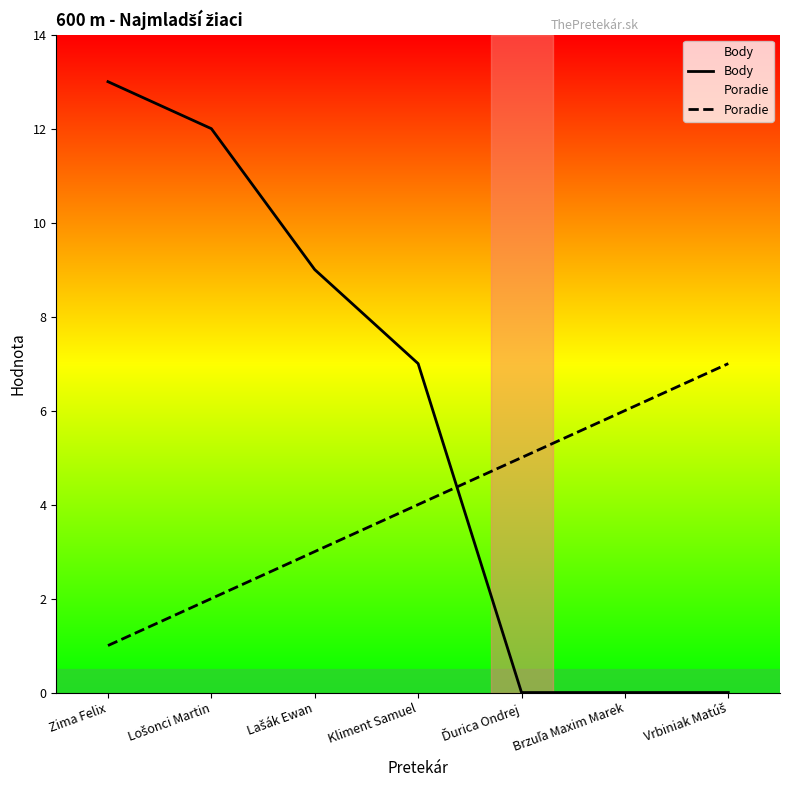

What is the difference between the Body values at Kliment Samuel and Brzuľa Maxim Marek?

7